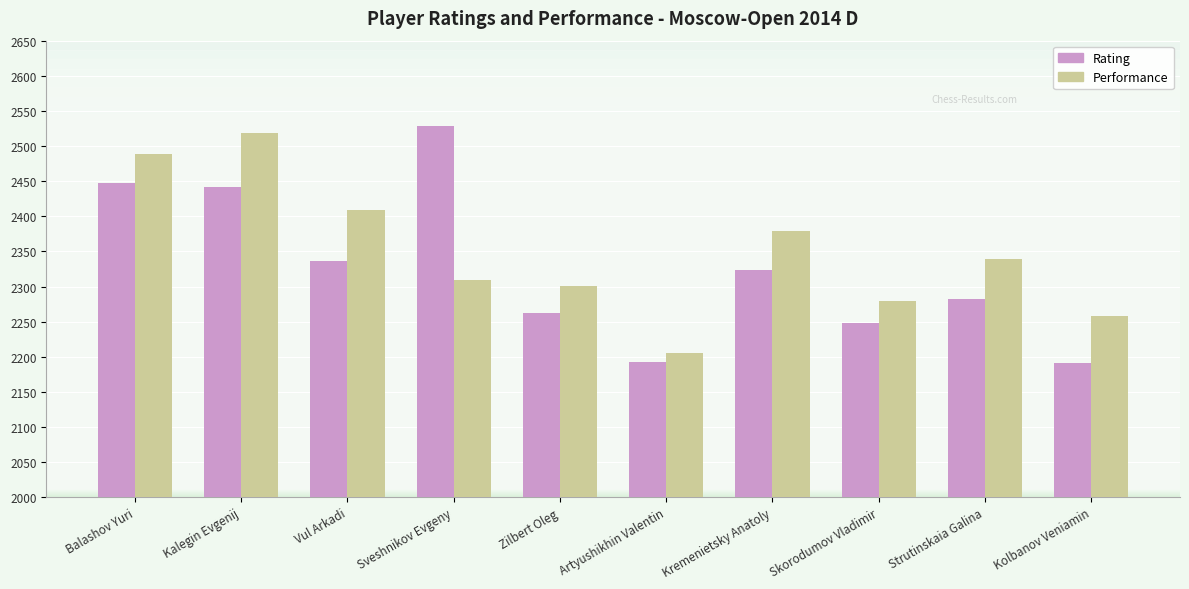

Is it true that Performance equals 981 at Kremenietsky Anatoly?

False